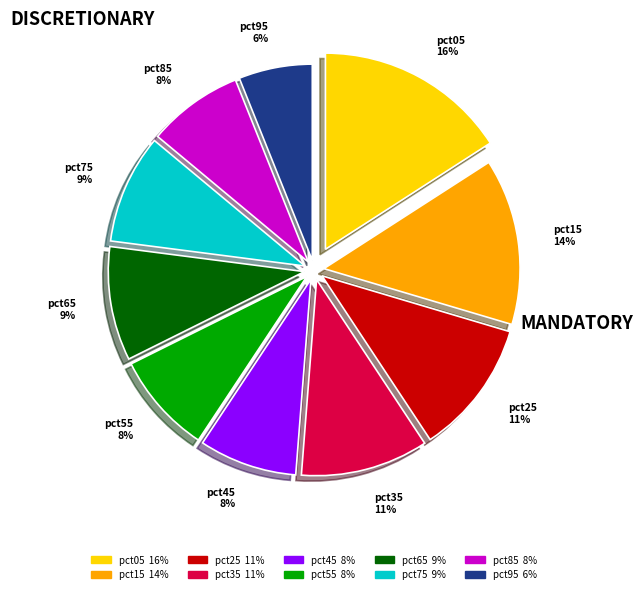

What percentage is the pct55 8% slice, to the nearest percent?

8%